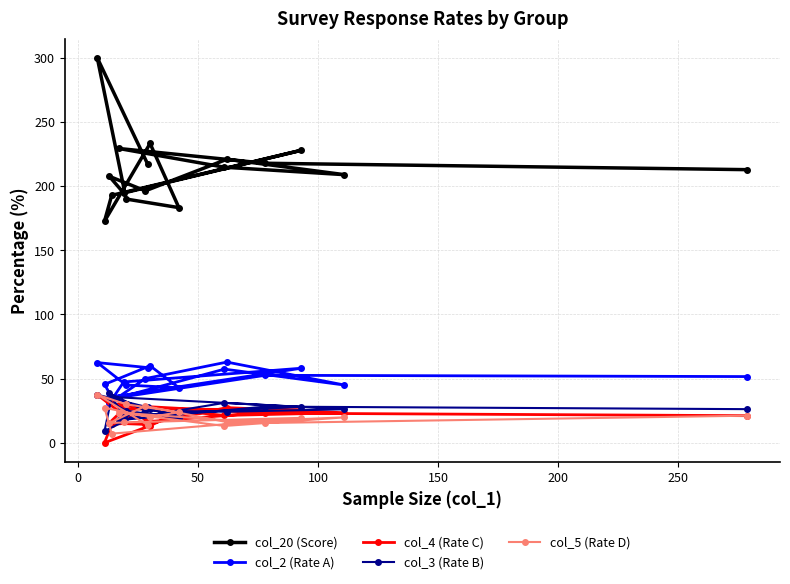

What is the value of the col_2 (Rate A) point at the 15th from the left?

58.1